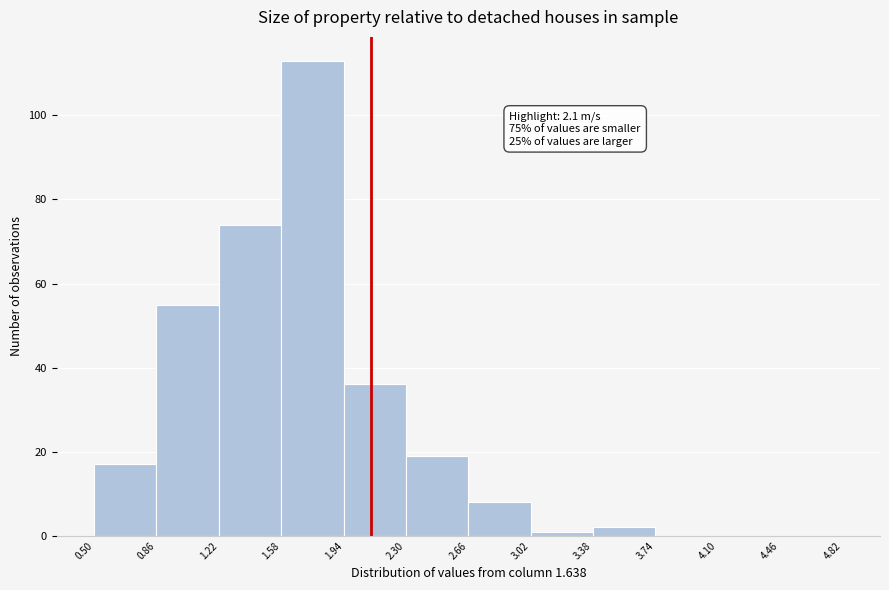

Over which range of the x-axis is the bar tallest?

1.58 to 1.94